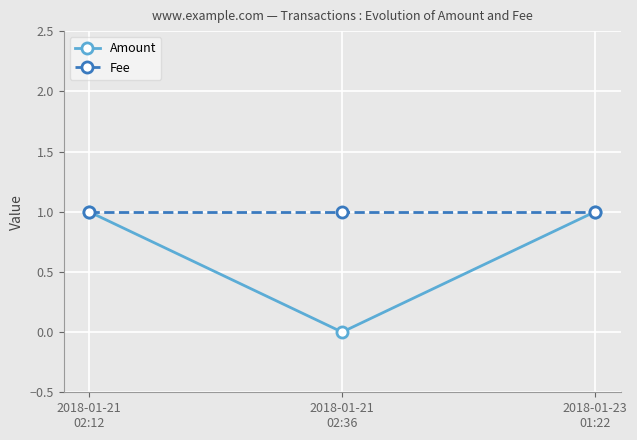

Reading right to left, transcribe all the data shown in this chart.

Amount: 1	0	1
Fee: 1	1	1